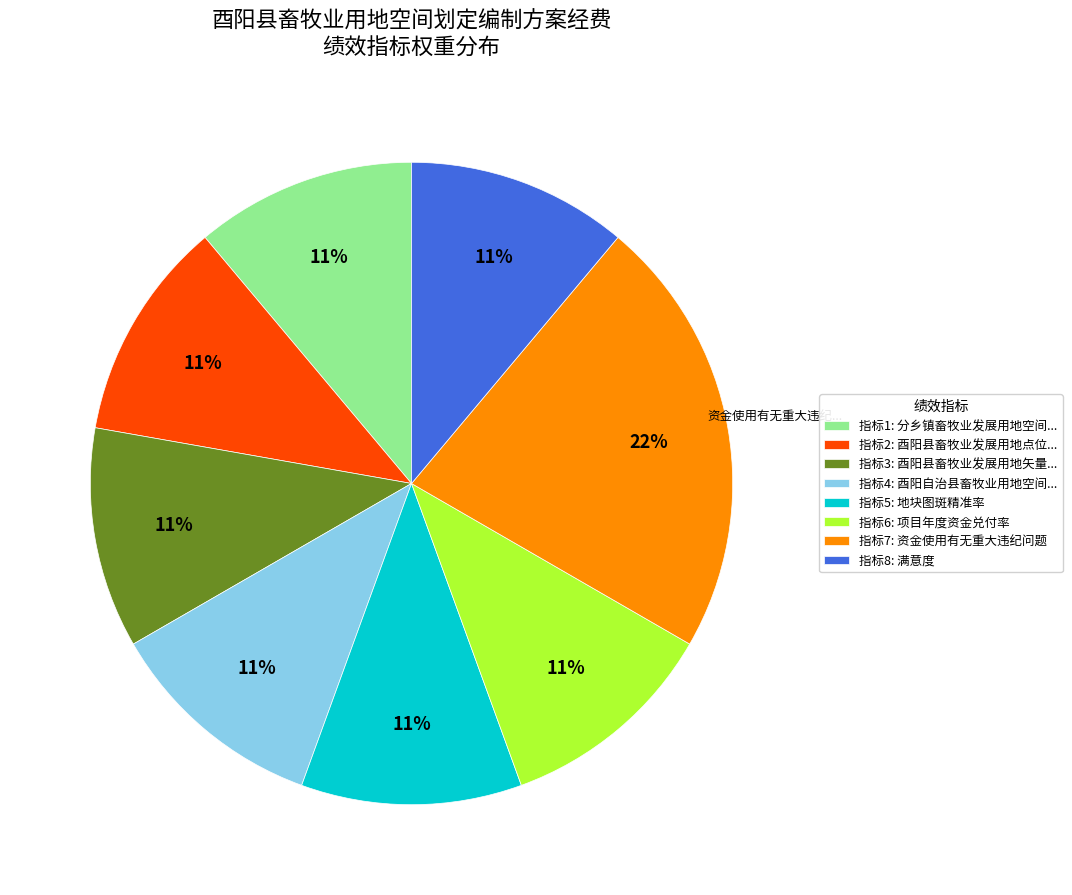

Combined, do 指标4: 酉阳自治县畜牧业用地空间... and 指标6: 项目年度资金兑付率 account for over 50%?

No